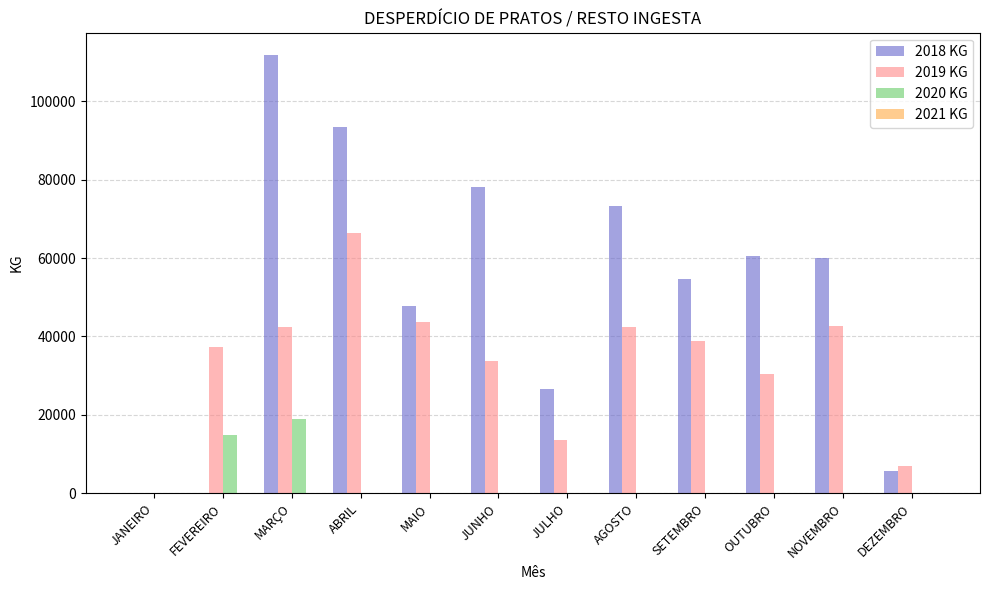

The value of 2018 KG at NOVEMBRO is 31155. True or false?

False